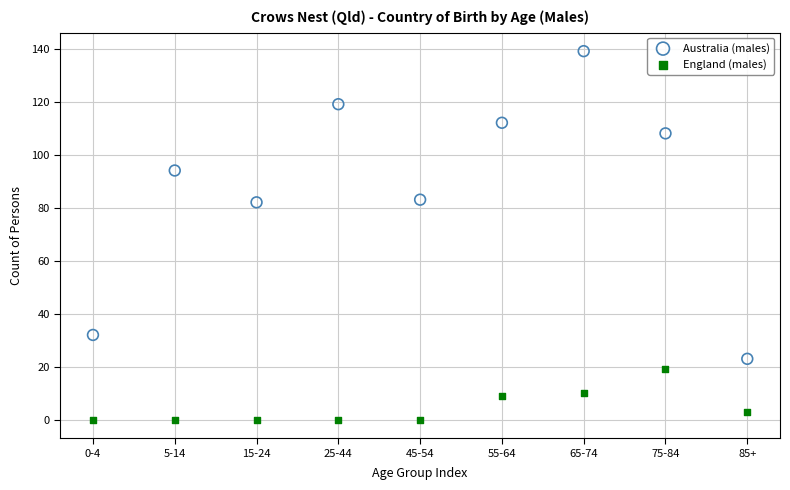

Which series contains the highest Y value?

Australia (males)